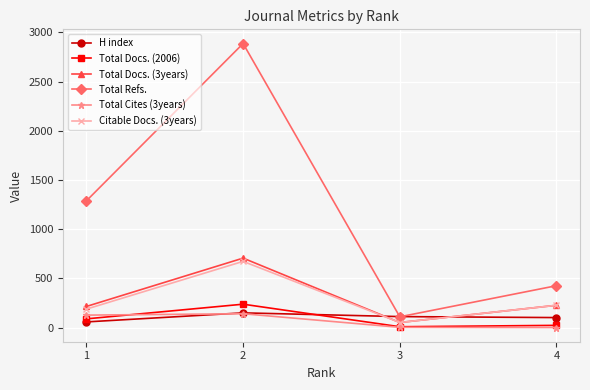

Rank the categories by Total Refs. value from lowest to highest.

3, 4, 1, 2